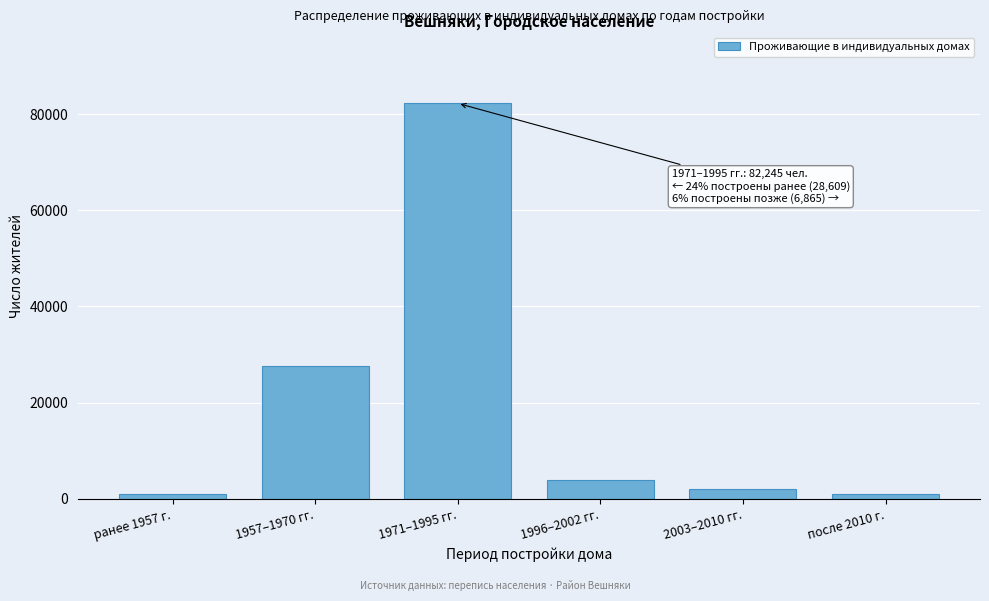

Which category has the highest value across all series?

1971–1995 гг.